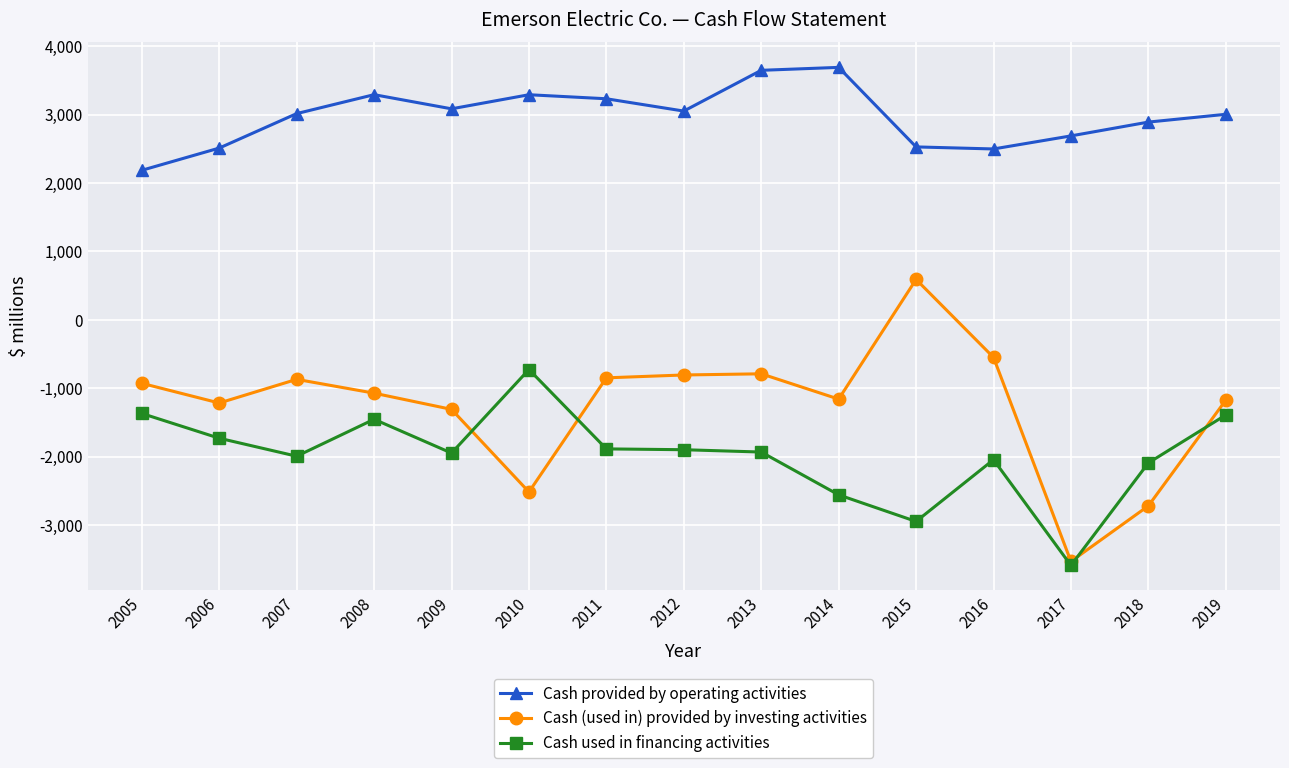

The value of Cash provided by operating activities at 2017 is 983. True or false?

False